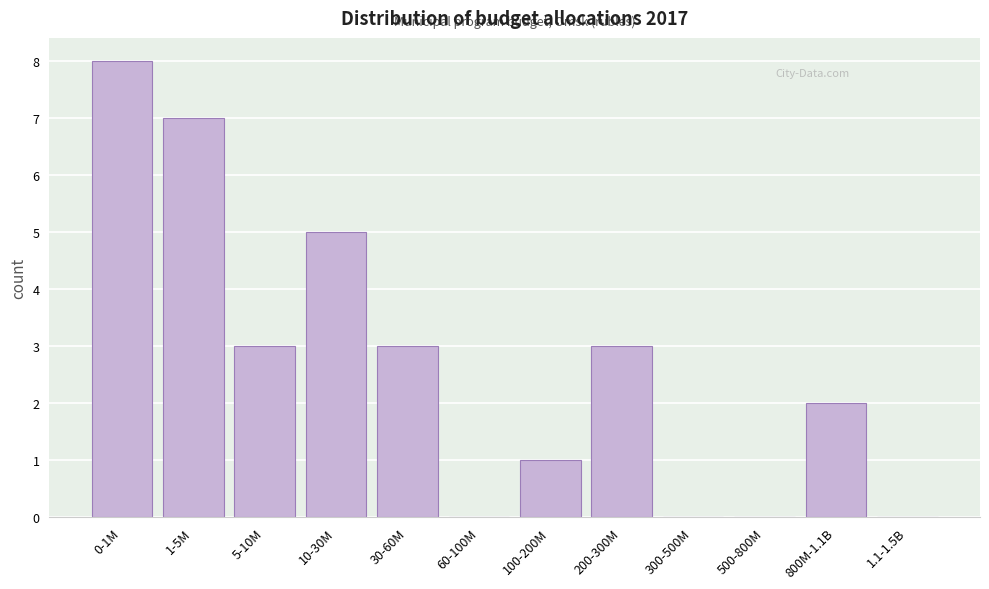

Reading left to right, extract all data points from this chart.

0-1M=8	1-5M=7	5-10M=3	10-30M=5	30-60M=3	60-100M=0	100-200M=1	200-300M=3	300-500M=0	500-800M=0	800M-1.1B=2	1.1-1.5B=0